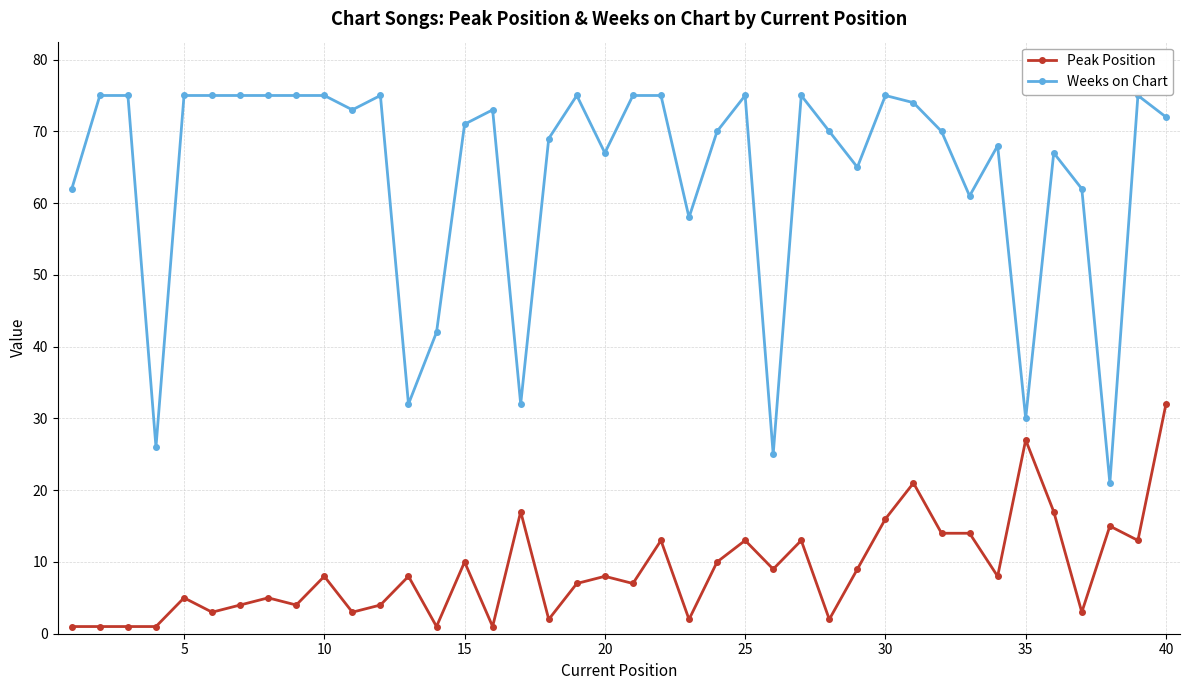

Rank the series by their average value, from highest to lowest.

Weeks on Chart, Peak Position